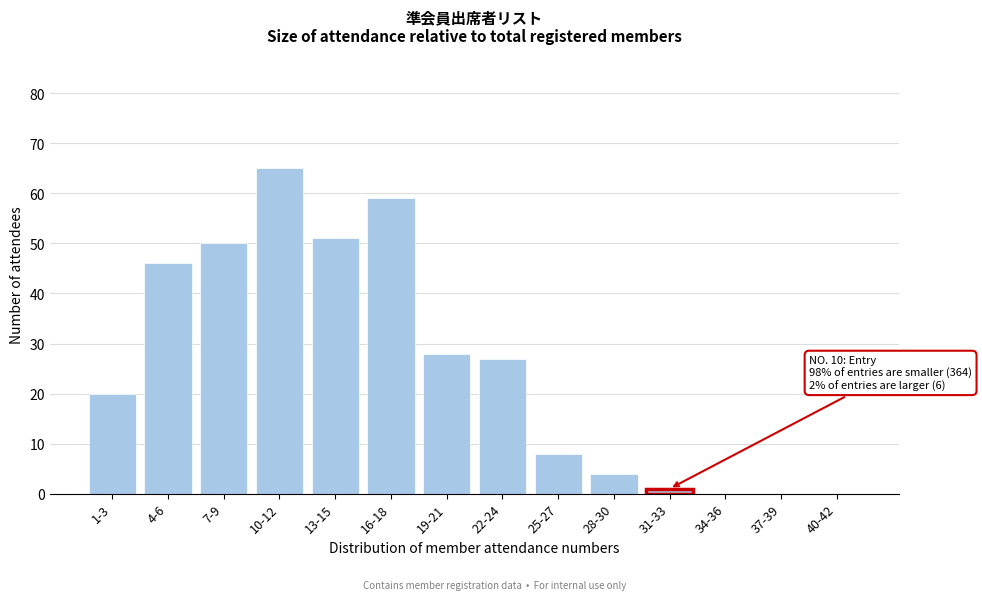

Reading left to right, list all the values displayed in this chart.

1-3=20	4-6=46	7-9=50	10-12=65	13-15=51	16-18=59	19-21=28	22-24=27	25-27=8	28-30=4	31-33=1	34-36=0	37-39=0	40-42=0